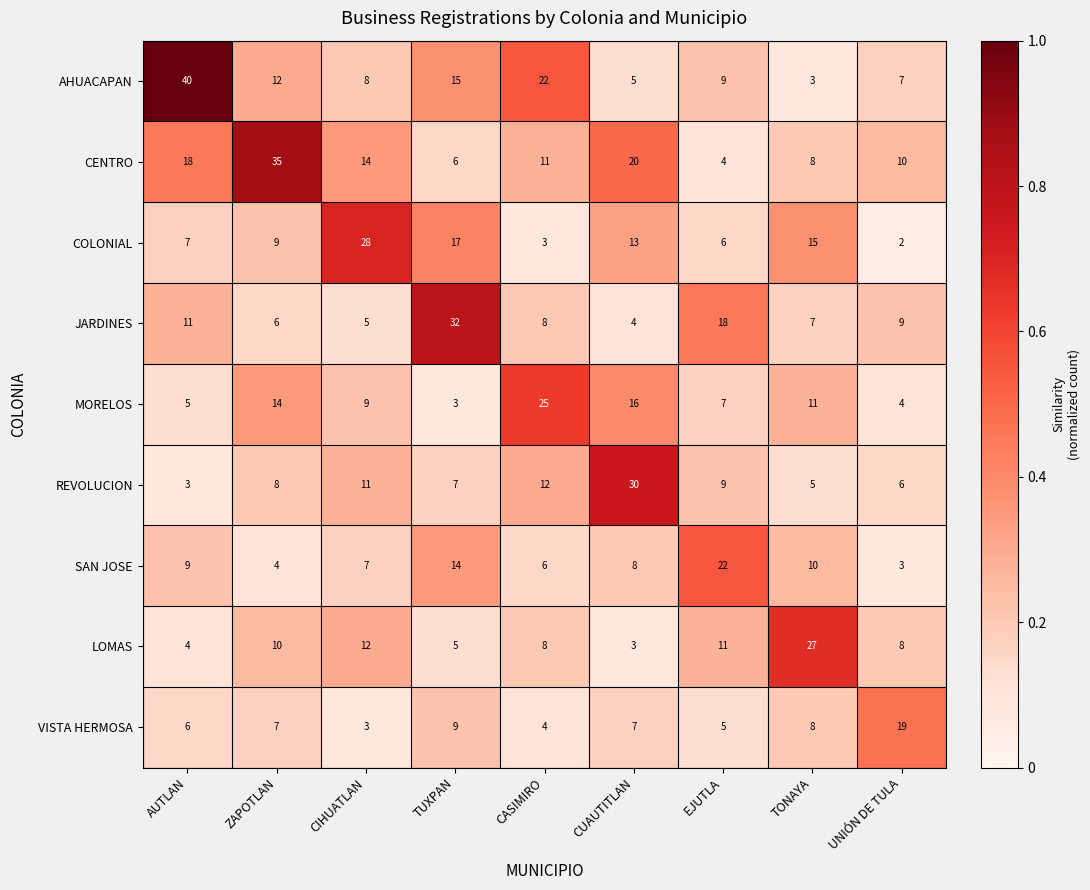

Rank the categories by REVOLUCION value from lowest to highest.

AUTLAN, TONAYA, UNIÓN DE TULA, TUXPAN, ZAPOTLAN, EJUTLA, CIHUATLAN, CASIMIRO, CUAUTITLAN